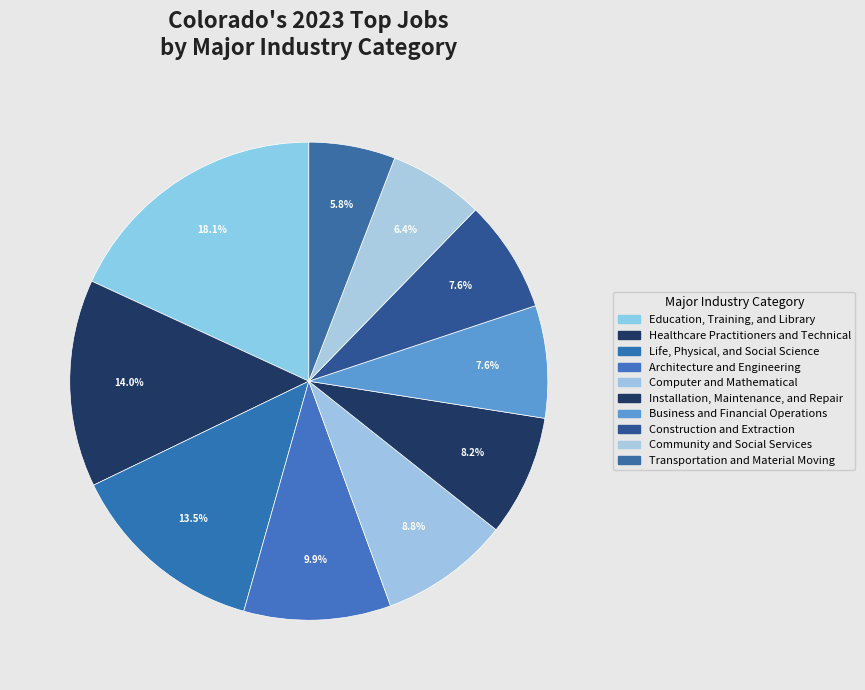

How many segments does this pie chart have?

10